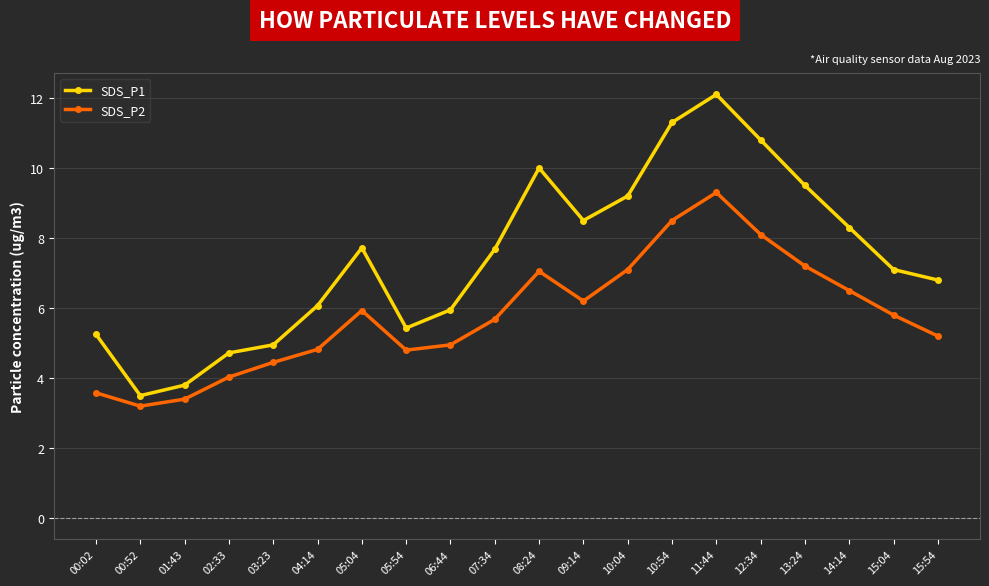

What is the minimum value shown in the chart?

3.2